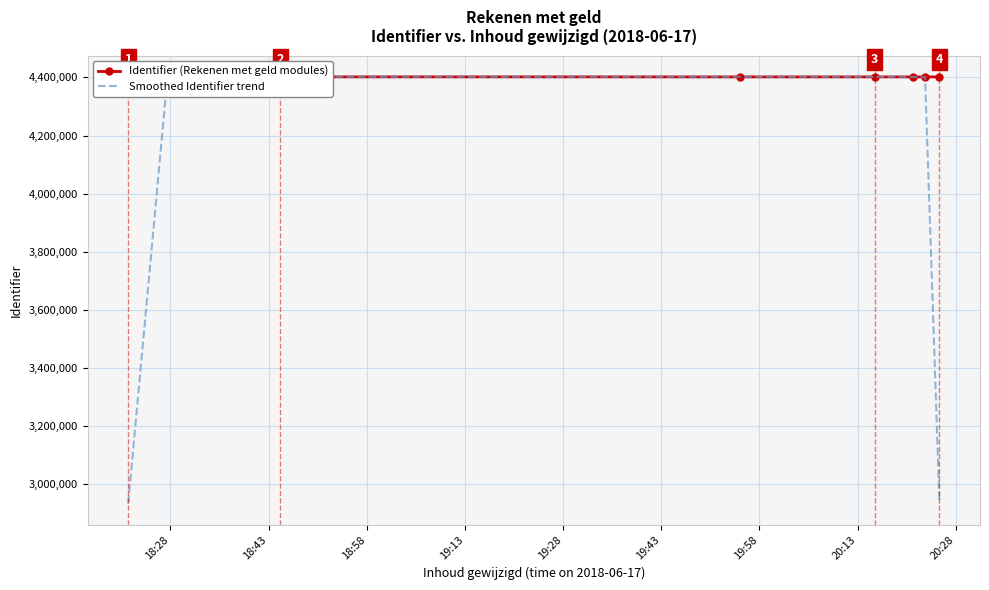

True or false: Smoothed Identifier trend has more than 2 points higher than both neighbors.

False